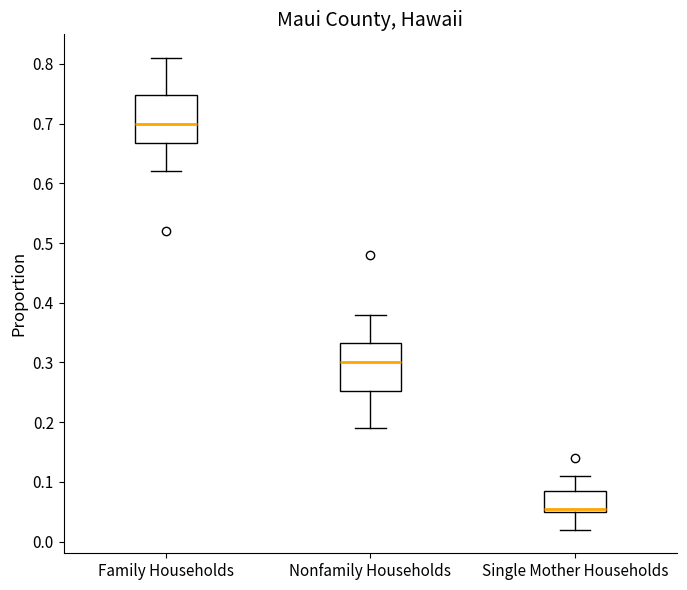

Where does the upper whisker of the box for Nonfamily Households end on the y-axis? The values are not printed on the chart, so give them approximately, as read against the axis.

0.38